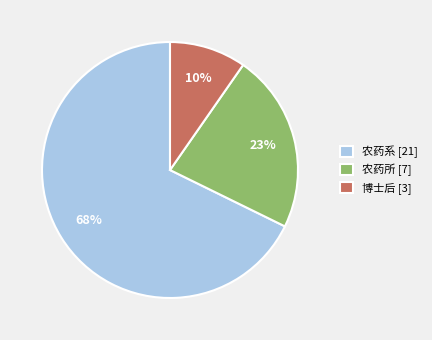

True or false: 农药系 accounts for 68% of the total.

True